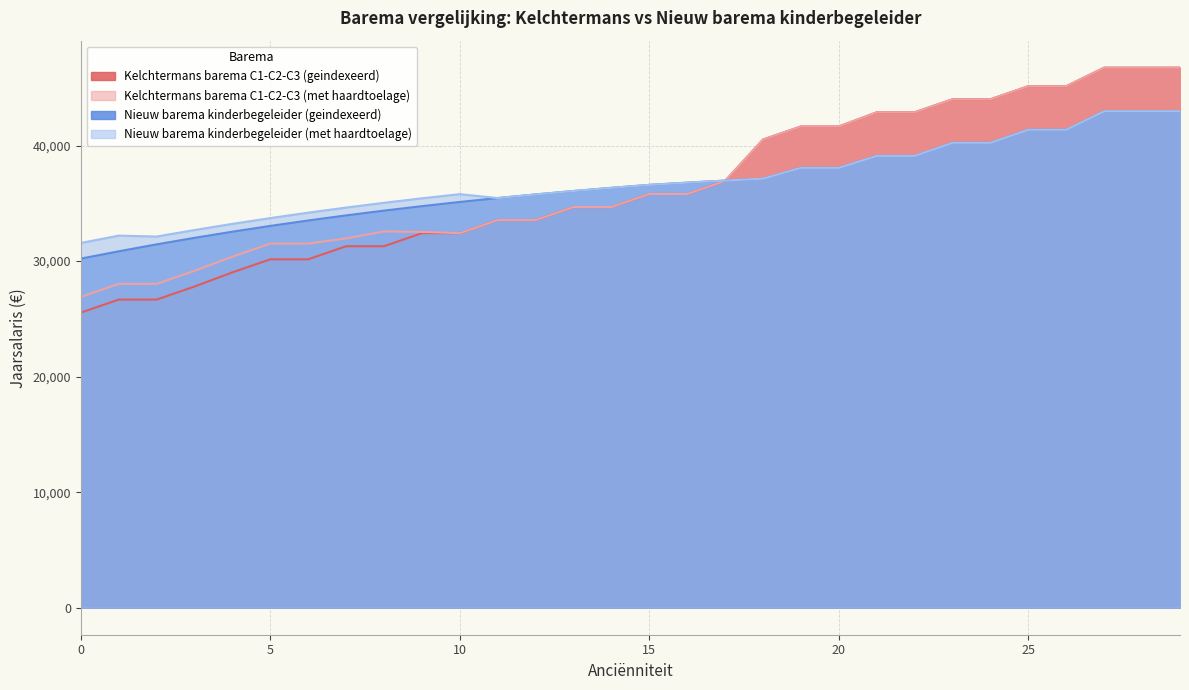

What is the value of the Nieuw barema kinderbegeleider (geindexeerd) point at the 16th from the left?

36593.0